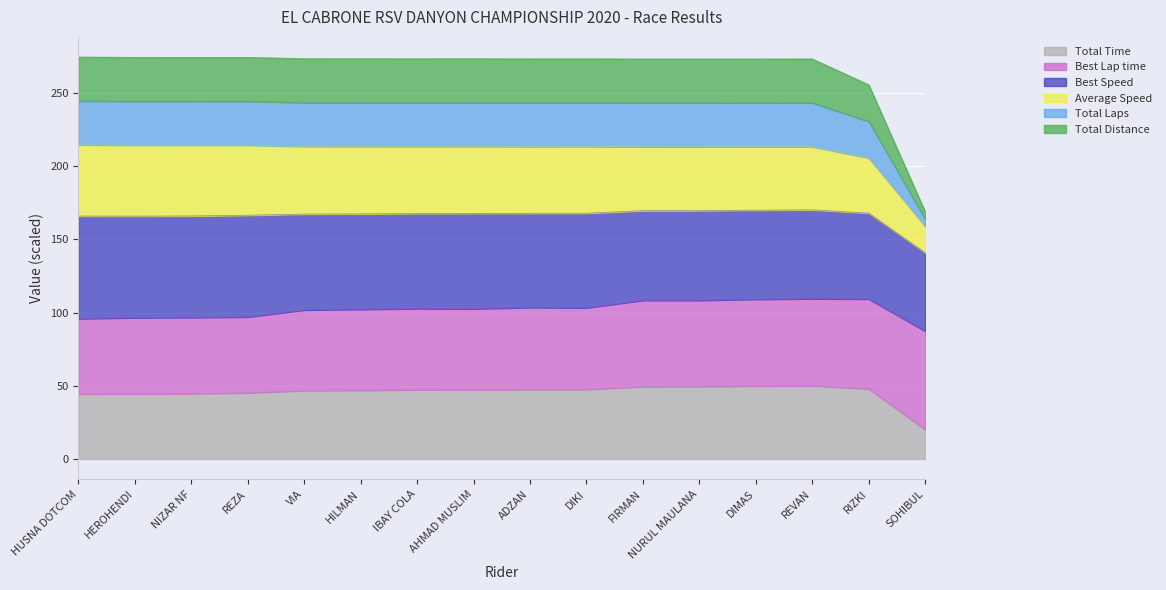

Does the chart display data point markers on the line(s)?

No